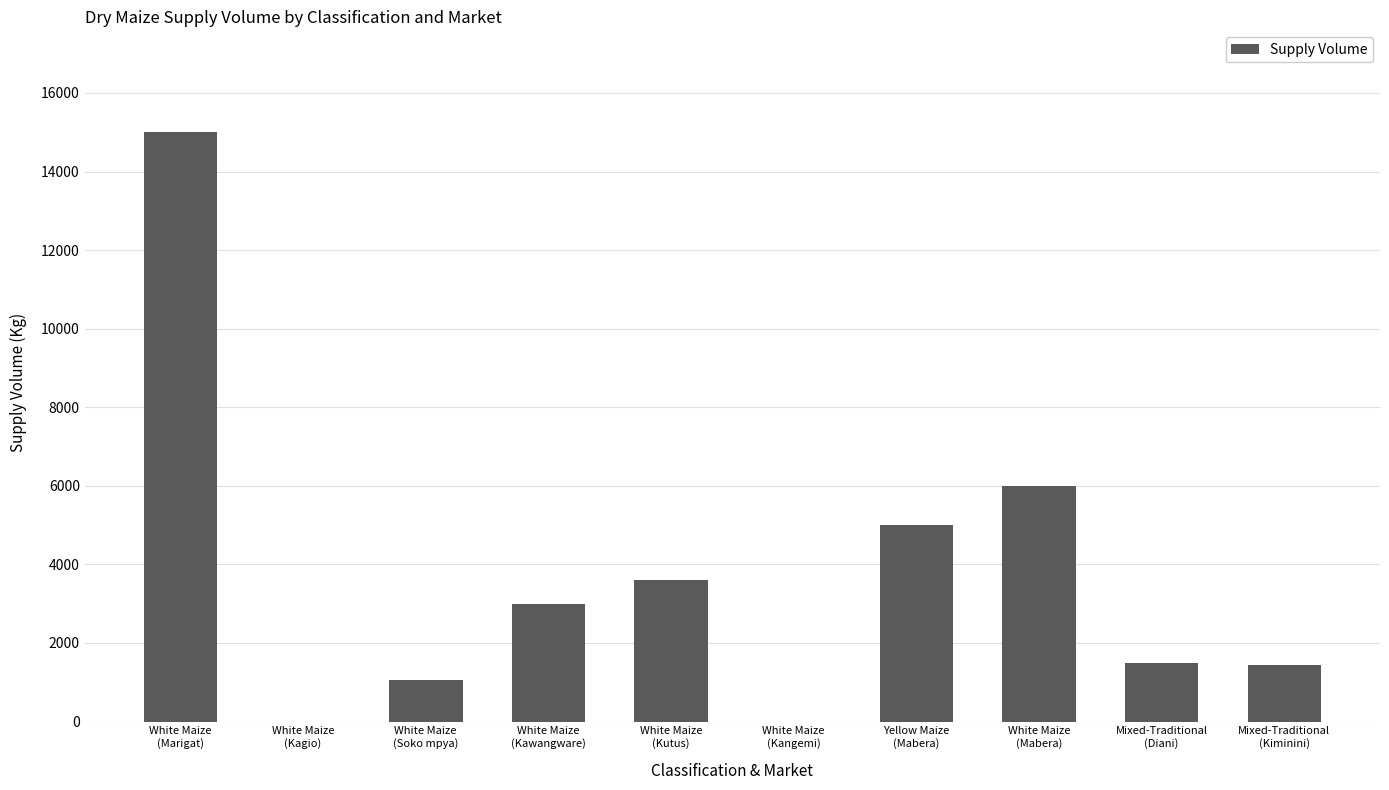

What is the sum of all values?

36590